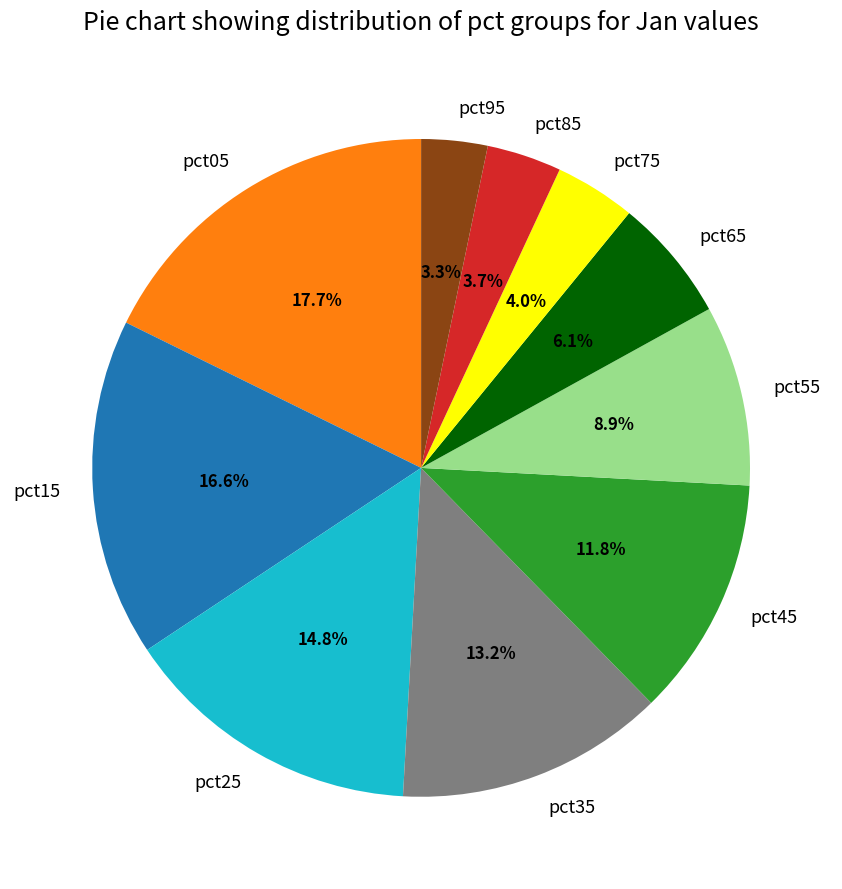

Which slice is the largest?

pct05